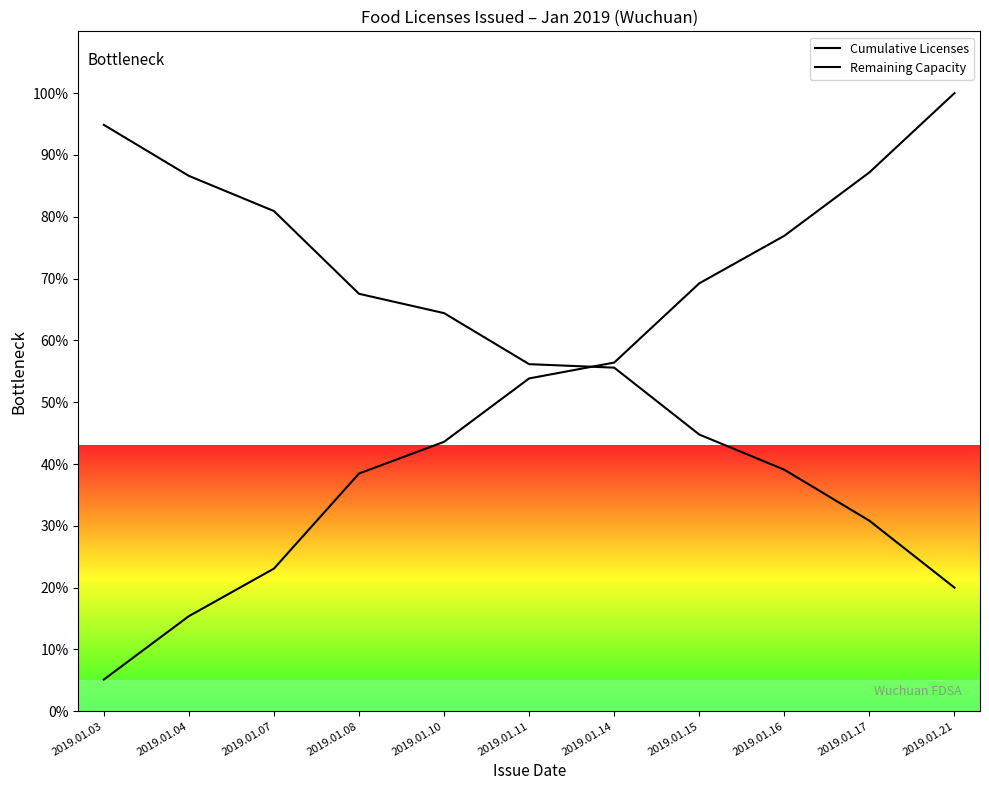

Reading left to right, transcribe all the data shown in this chart.

Cumulative Licenses: 2019.01.03=5.1	2019.01.04=15.4	2019.01.07=23.1	2019.01.08=38.5	2019.01.10=43.6	2019.01.11=53.8	2019.01.14=56.4	2019.01.15=69.2	2019.01.16=76.9	2019.01.17=87.2	2019.01.21=100.0
Remaining Capacity: 2019.01.03=94.9	2019.01.04=86.6	2019.01.07=80.9	2019.01.08=67.5	2019.01.10=64.4	2019.01.11=56.2	2019.01.14=55.6	2019.01.15=44.8	2019.01.16=39.1	2019.01.17=30.8	2019.01.21=20.0